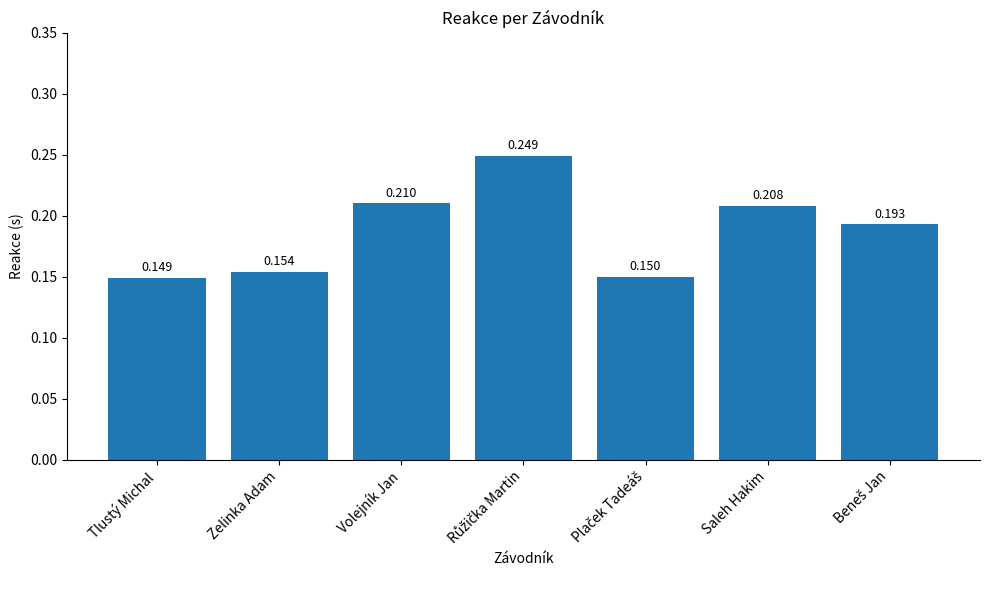

At which label is the value closest to 0?

Tlustý Michal